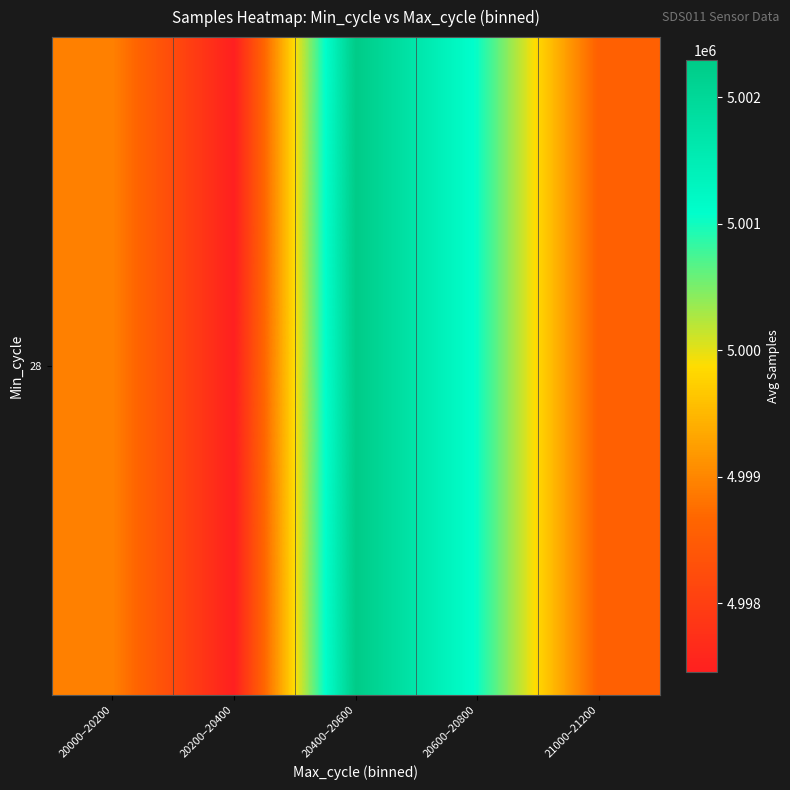

List the labels in order of value, largest first.

20400–20600, 20600–20800, 20000–20200, 21000–21200, 20200–20400